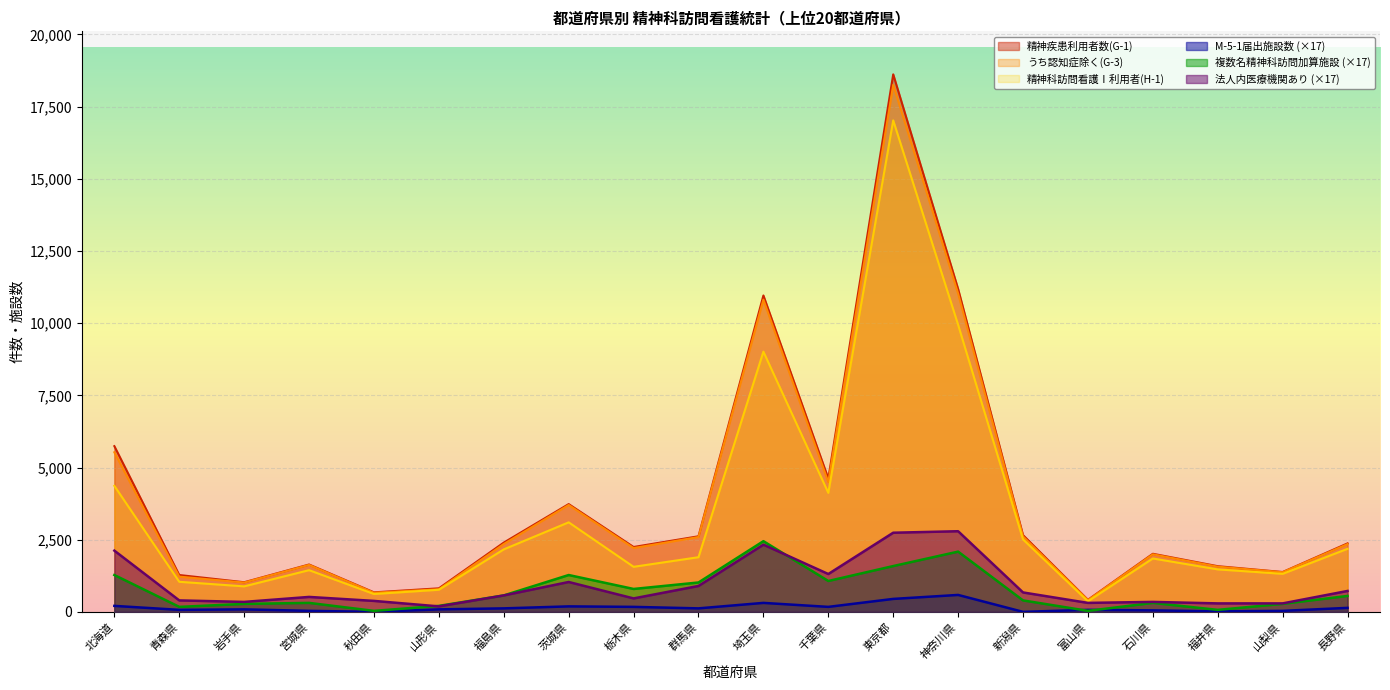

Reading left to right, transcribe all the data shown in this chart.

M-5-1届出施設数: 北海道=206.9	青森県=69.0	岩手県=86.2	宮城県=34.5	秋田県=0.0	山形県=86.2	福島県=120.7	茨城県=189.6	栃木県=172.4	群馬県=120.7	埼玉県=310.3	千葉県=172.4	東京都=448.2	神奈川県=586.2	新潟県=0.0	富山県=69.0	石川県=51.7	福井県=17.2	山梨県=34.5	長野県=137.9
複数名精神科訪問加算施設: 北海道=1275.7	青森県=172.4	岩手県=275.8	宮城県=310.3	秋田県=34.5	山形県=206.9	福島県=568.9	茨城県=1275.7	栃木県=793.0	群馬県=1017.1	埼玉県=2448.1	千葉県=1068.9	東京都=1586.1	神奈川県=2086.0	新潟県=396.5	富山県=34.5	石川県=310.3	福井県=69.0	山梨県=275.8	長野県=551.7
法人内医療機関あり: 北海道=2120.5	青森県=396.5	岩手県=344.8	宮城県=517.2	秋田県=379.3	山形県=189.6	福島県=568.9	茨城県=1034.4	栃木県=465.5	群馬県=896.5	埼玉県=2327.4	千葉県=1310.2	東京都=2741.1	神奈川県=2792.8	新潟県=672.4	富山県=310.3	石川県=344.8	福井県=293.1	山梨県=293.1	長野県=724.1
精神疾患利用者数(G-1): 北海道=5740.0	青森県=1276.0	岩手県=1026.0	宮城県=1640.0	秋田県=676.0	山形県=815.0	福島県=2399.0	茨城県=3733.0	栃木県=2247.0	群馬県=2618.0	埼玉県=10959.0	千葉県=4618.0	東京都=18619.0	神奈川県=11185.0	新潟県=2658.0	富山県=417.0	石川県=2012.0	福井県=1582.0	山梨県=1380.0	長野県=2372.0
うち認知症除く(G-3): 北海道=5528.0	青森県=1220.0	岩手県=1015.0	宮城県=1627.0	秋田県=662.0	山形県=784.0	福島県=2350.0	茨城県=3702.0	栃木県=2210.0	群馬県=2592.0	埼玉県=10815.0	千葉県=4493.0	東京都=18254.0	神奈川県=11027.0	新潟県=2611.0	富山県=406.0	石川県=1993.0	福井県=1565.0	山梨県=1373.0	長野県=2348.0
精神科訪問看護Ⅰ利用者(H-1): 北海道=4365.0	青森県=1041.0	岩手県=883.0	宮城県=1444.0	秋田県=618.0	山形県=765.0	福島県=2164.0	茨城県=3101.0	栃木県=1560.0	群馬県=1893.0	埼玉県=9013.0	千葉県=4122.0	東京都=17024.0	神奈川県=9943.0	新潟県=2508.0	富山県=366.0	石川県=1849.0	福井県=1471.0	山梨県=1317.0	長野県=2184.0